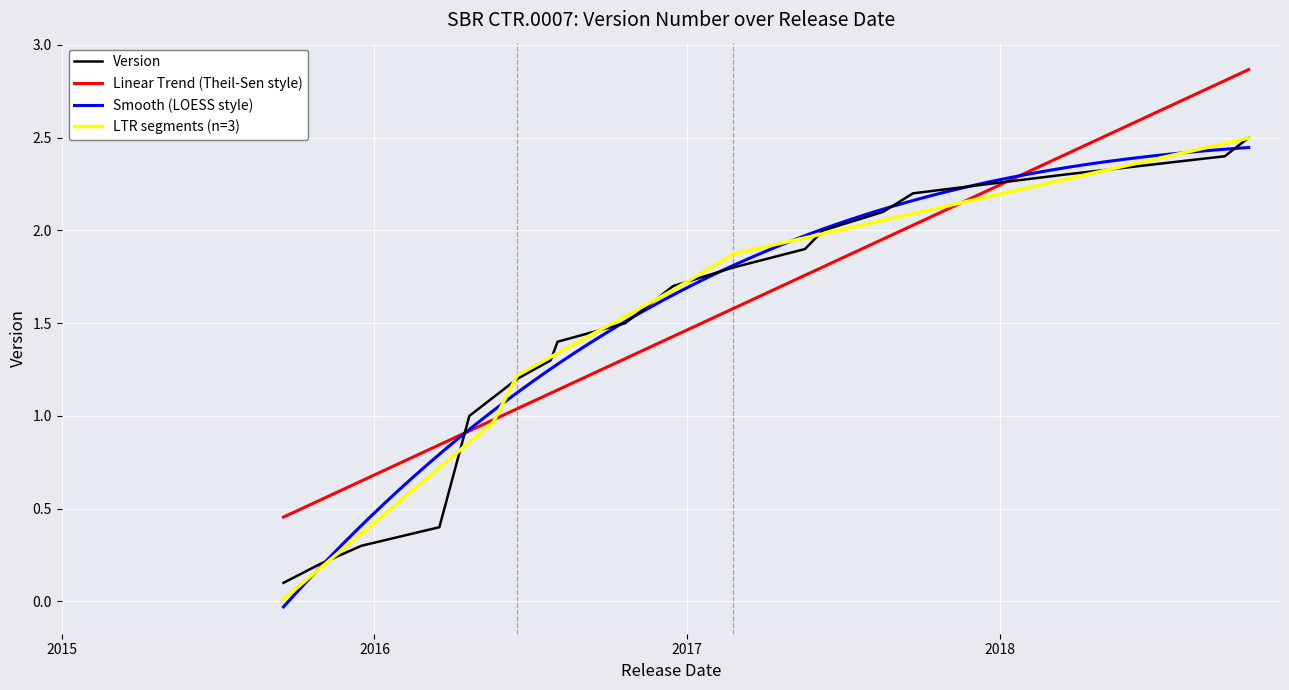

The chart shows a value of 2.5 at 2018-10-18. True or false?

True